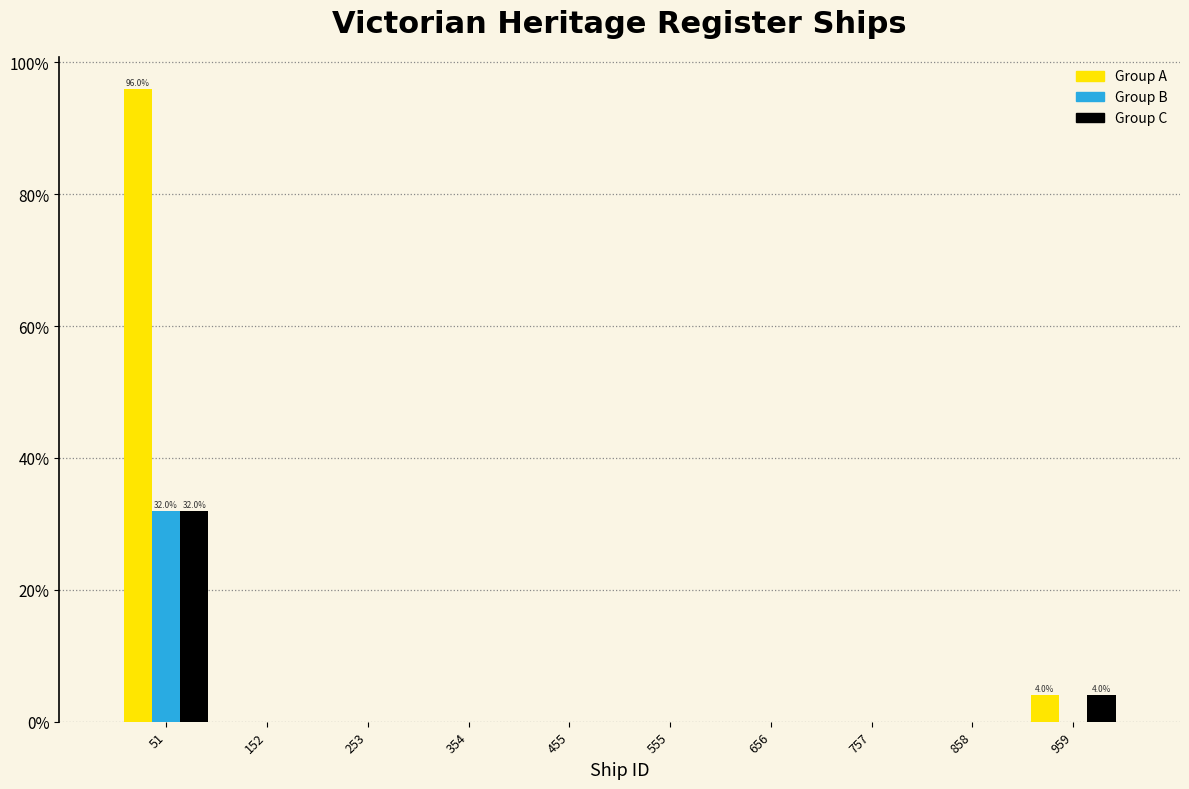

In the Group C series, which range on the x-axis has the tallest bar?

0 to 100